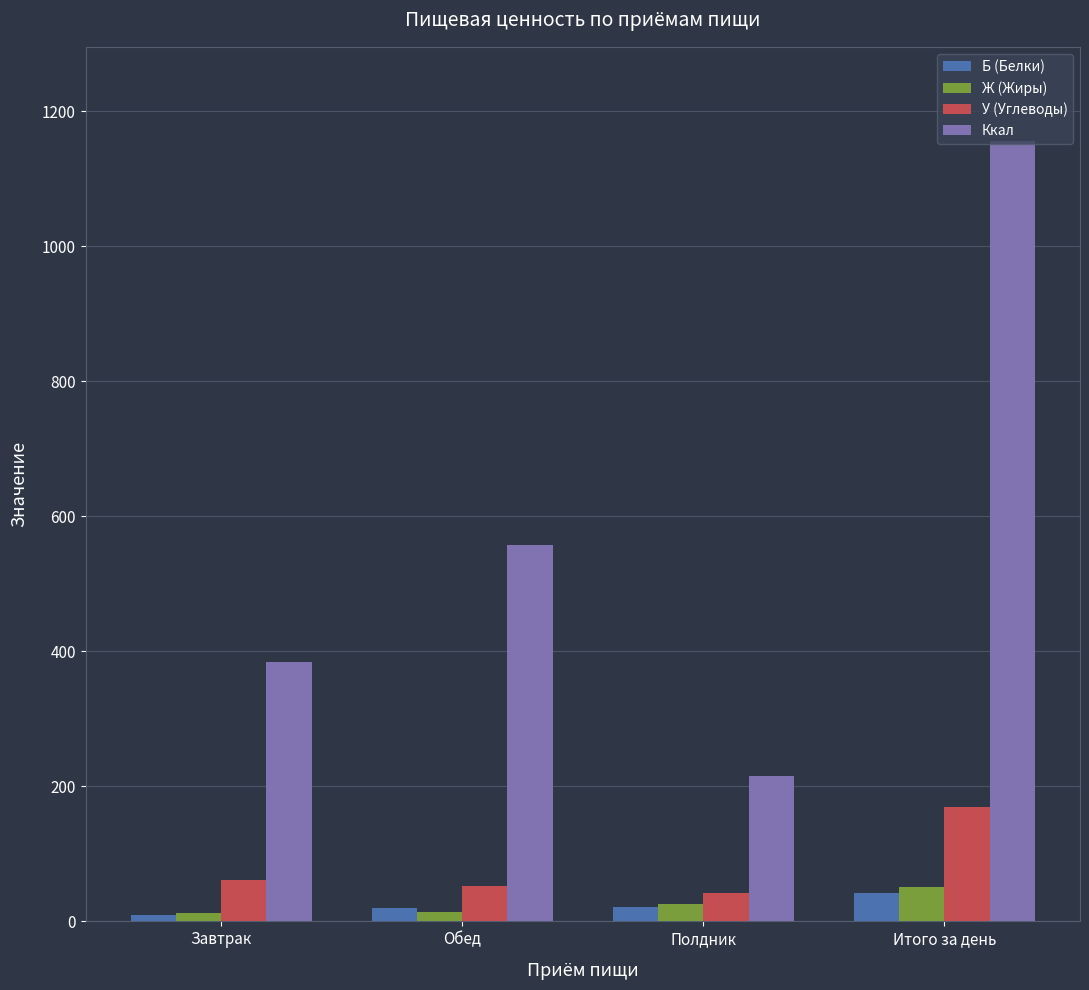

True or false: Ккал has a value of 1156.8 at Итого за день.

True